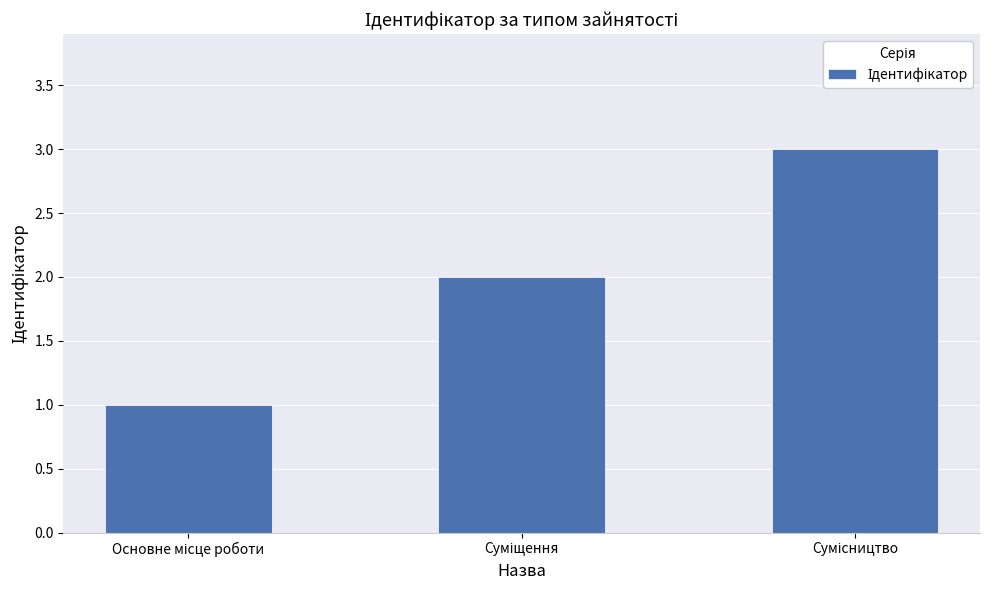

What is the greatest value displayed?

3